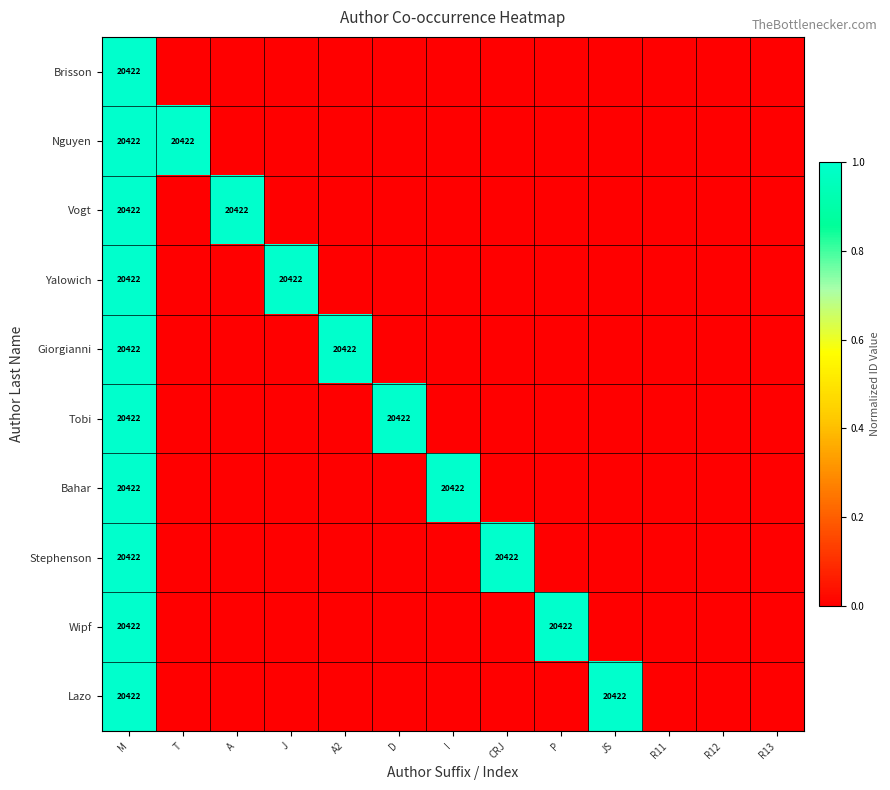

The Stephenson series shows 20422 at M. True or false?

True